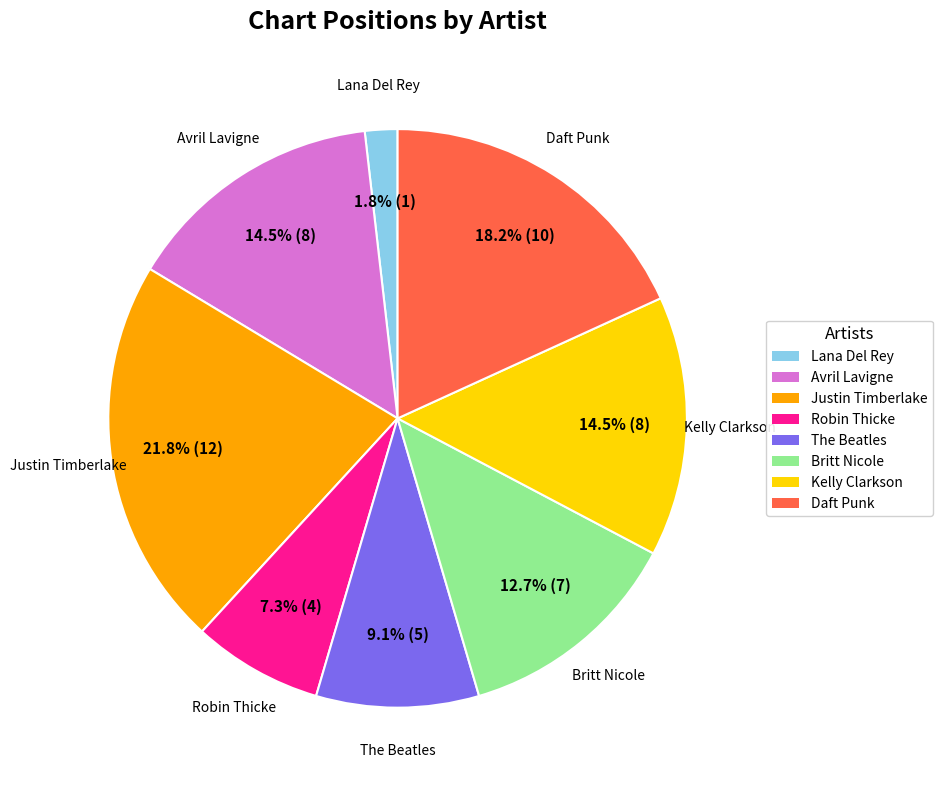

Is there any slice that represents more than half of the pie?

No